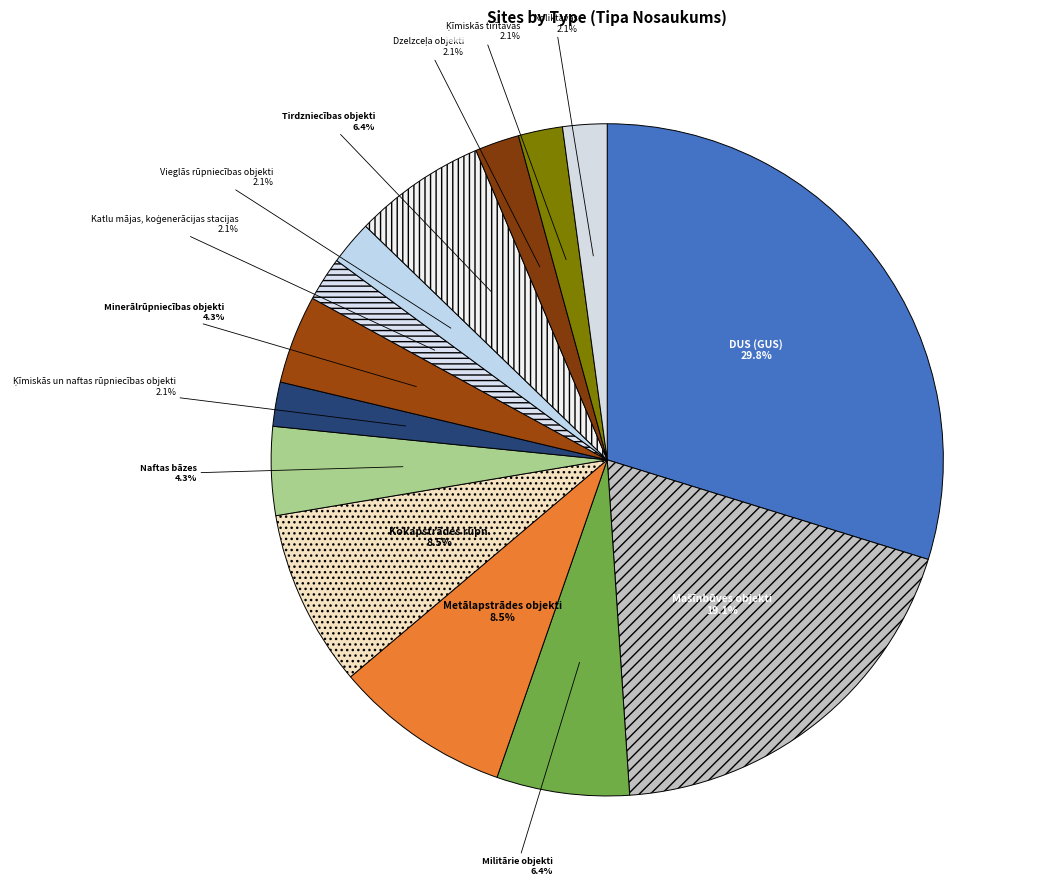

How many segments does this pie chart have?

14